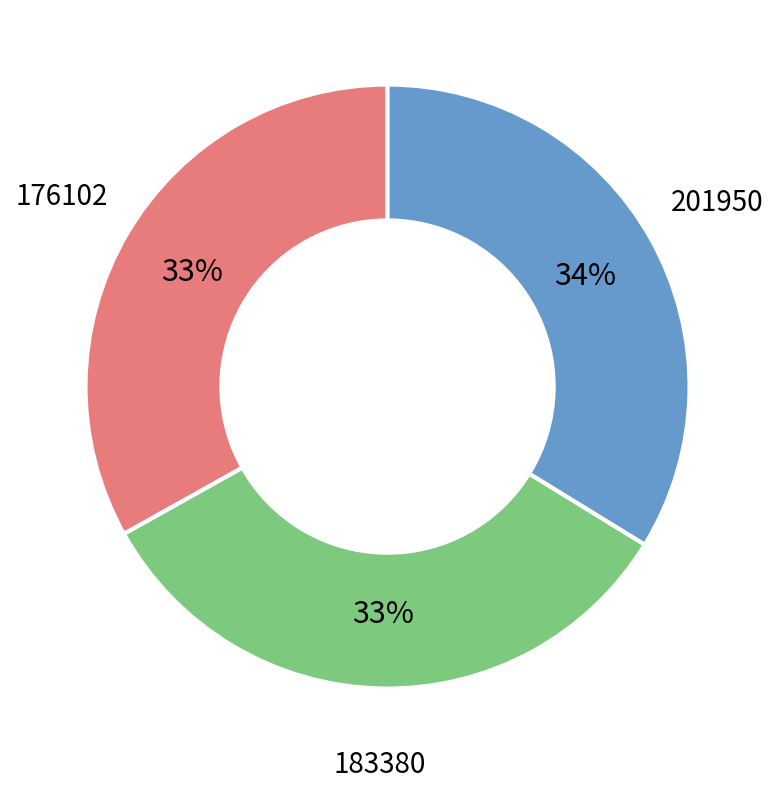

Is there any slice that represents more than half of the pie?

No